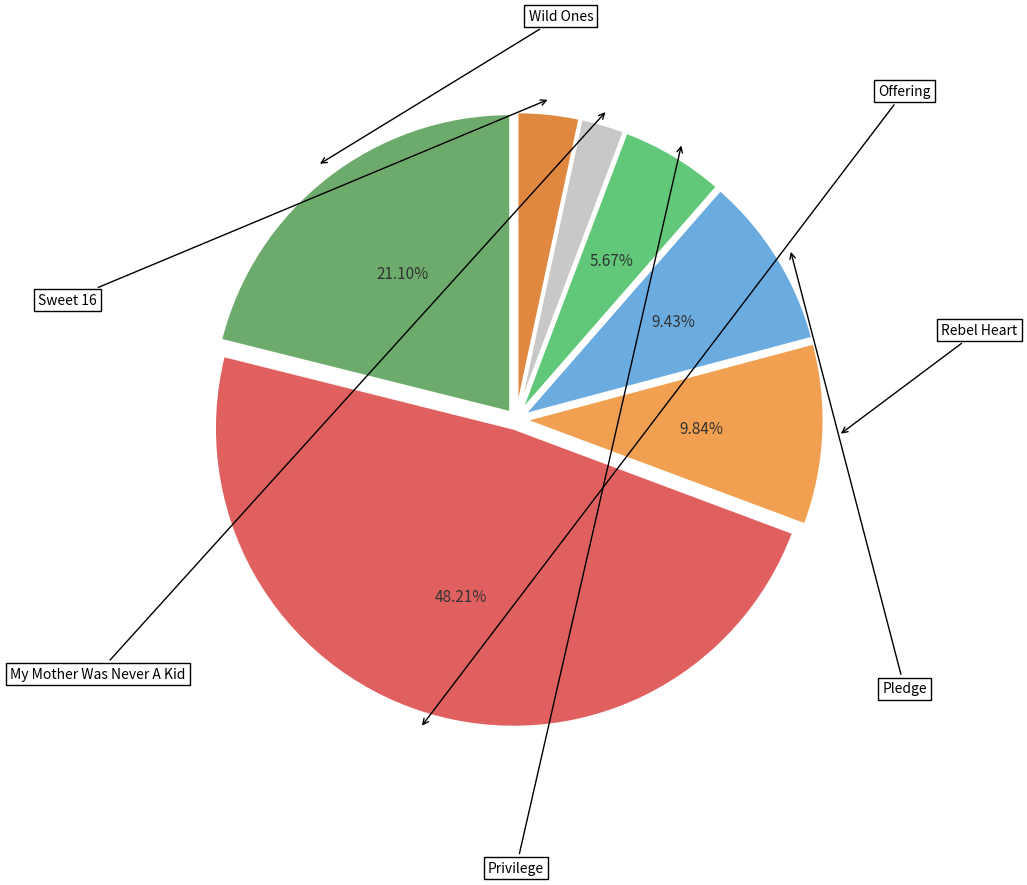

Which category has the biggest portion of the pie?

Offering